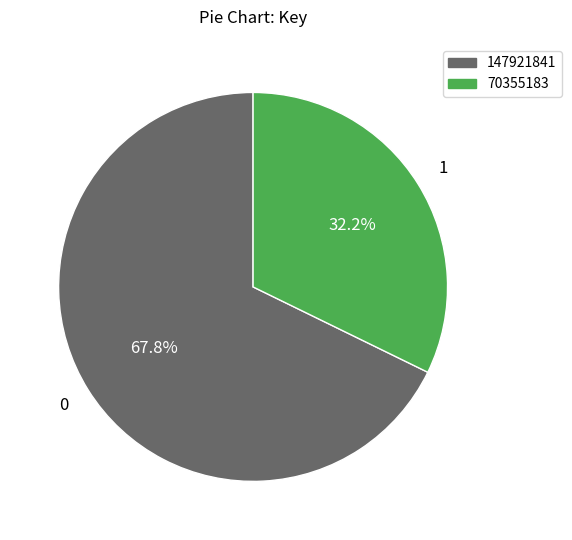

Is there a majority slice in this chart?

Yes